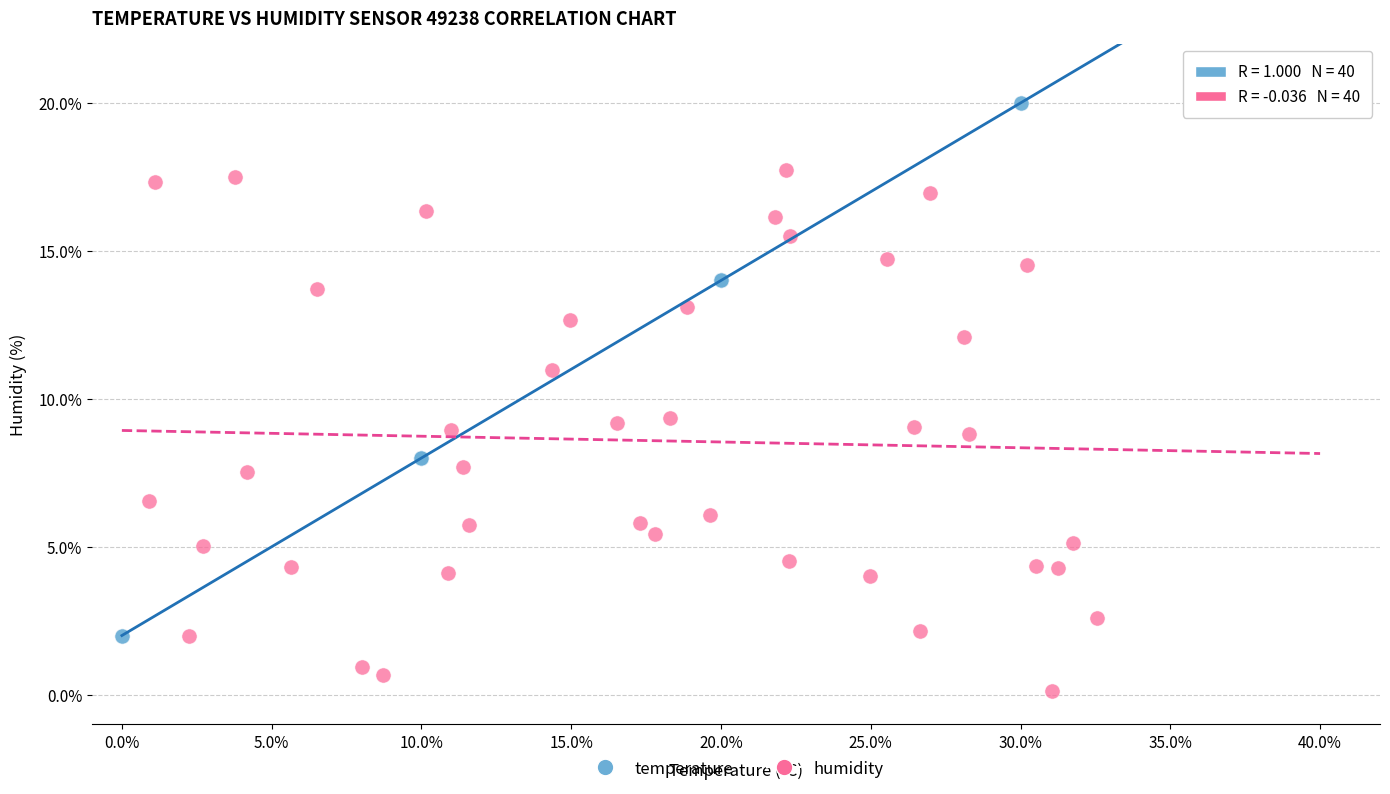

Which series has the widest spread of Y values?

temperature